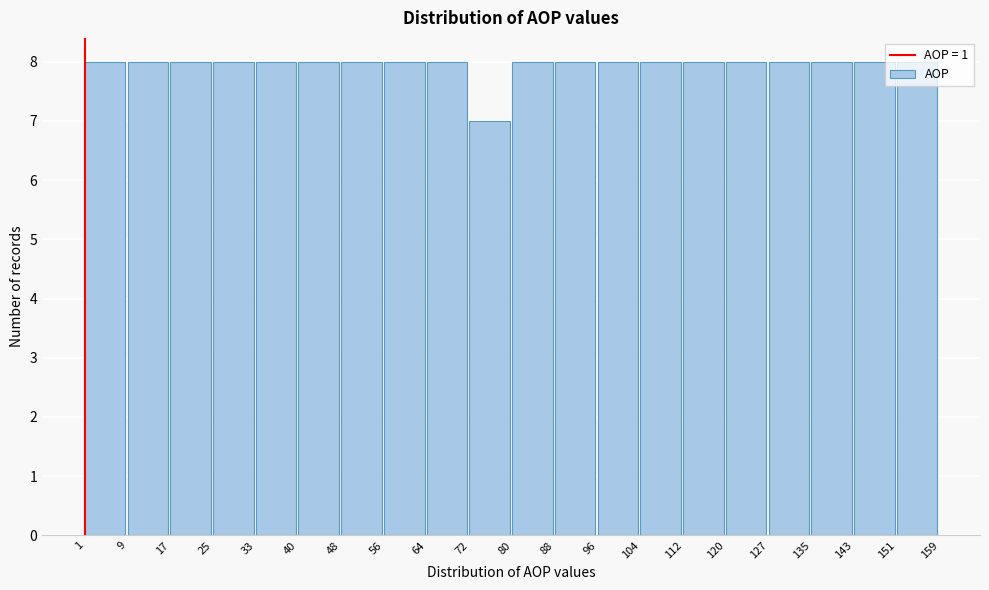

Reading left to right, transcribe this chart: for each bar, give the range it covers on the x-axis and its height. The values are not printed on the chart, so give them approximately, as read against the axis.

1 to 9: 8
9 to 17: 8
17 to 25: 8
25 to 33: 8
33 to 40: 8
40 to 48: 8
48 to 56: 8
56 to 64: 8
64 to 72: 8
72 to 80: 7
80 to 88: 8
88 to 96: 8
96 to 104: 8
104 to 112: 8
112 to 120: 8
120 to 127: 8
127 to 135: 8
135 to 143: 8
143 to 151: 8
151 to 159: 8